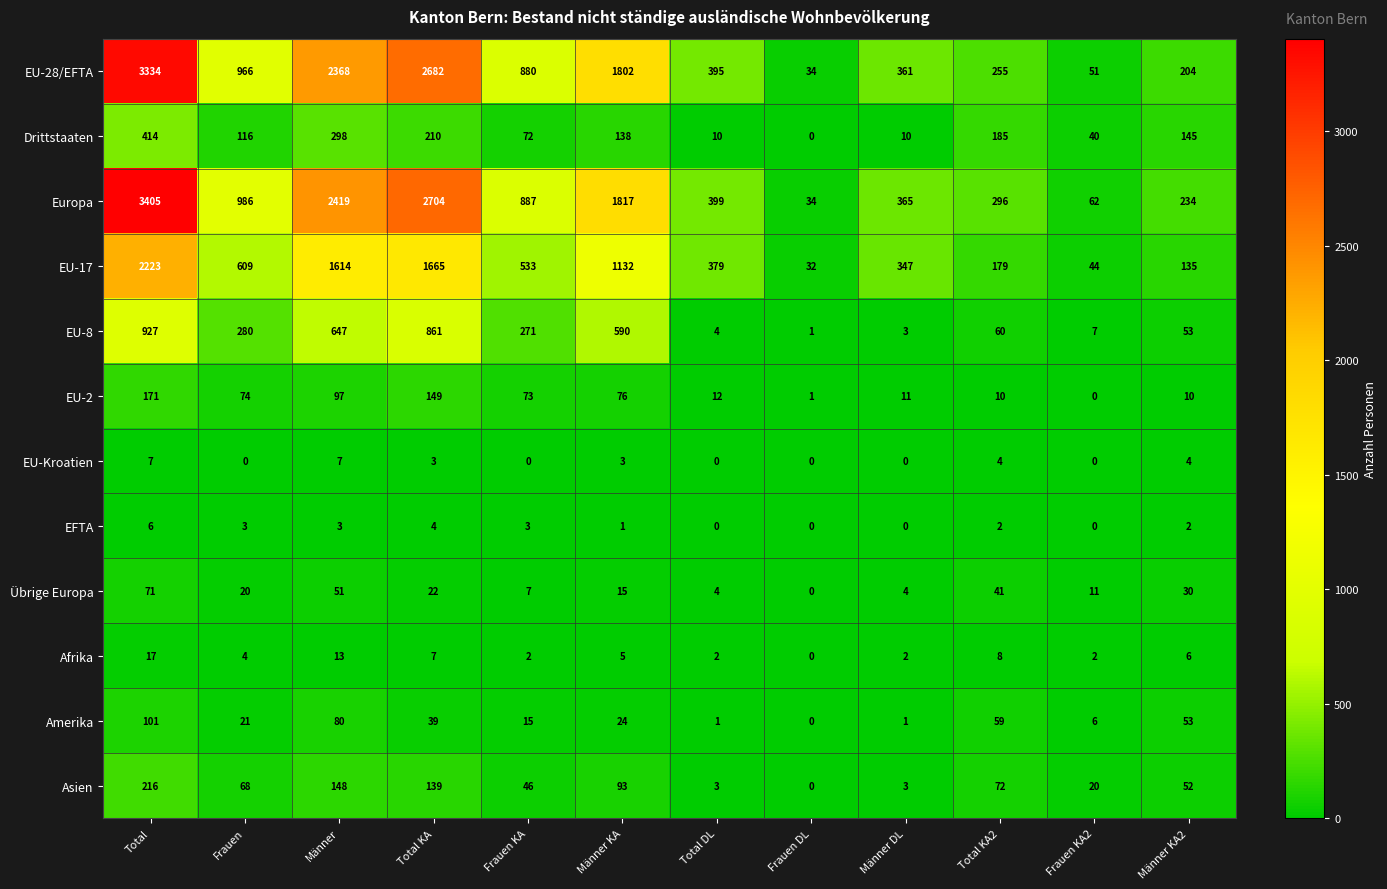

Which series changed the most between Total KA and Total KA2?

EU-28/EFTA